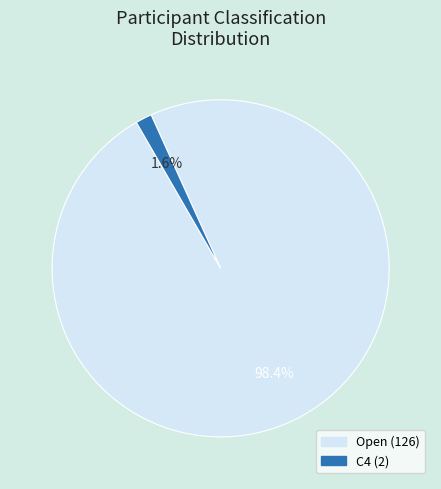

How many segments does this pie chart have?

2